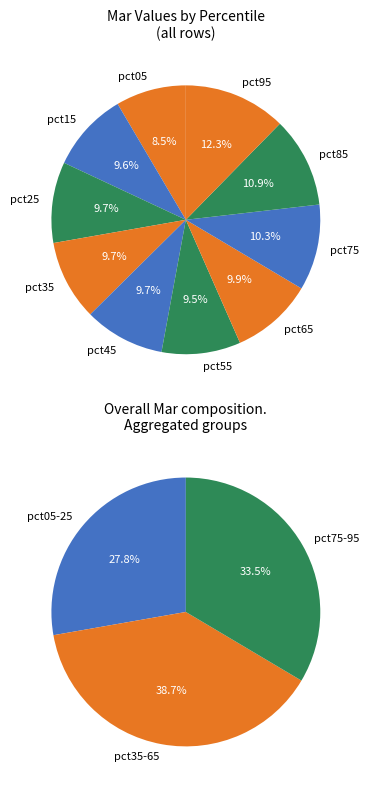

To the nearest percent, what is the combined percentage of pct35 and pct25?

19%